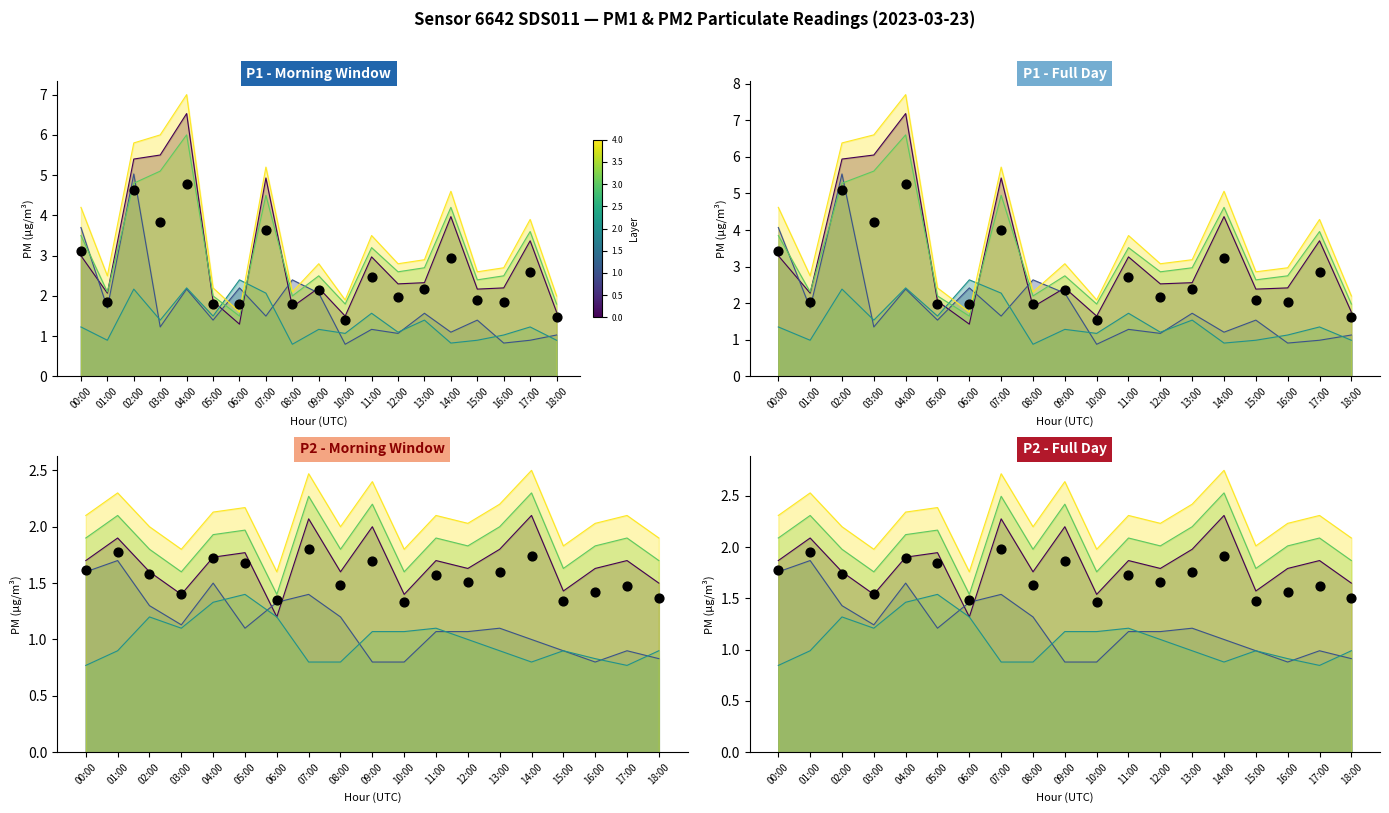

What is the change in value from 11:00 to 17:00?

-0.1